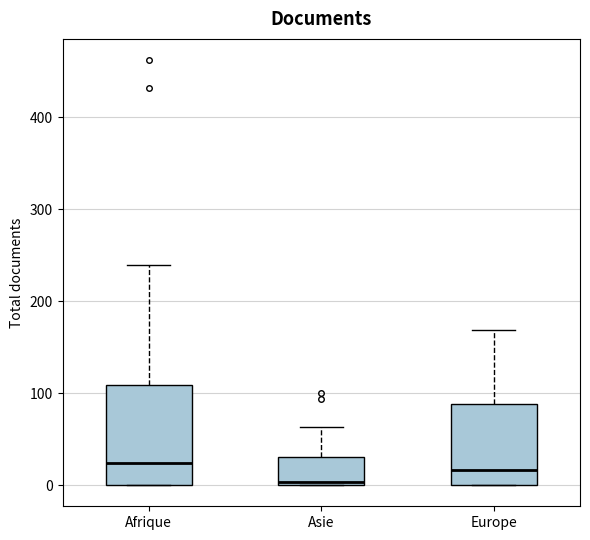

Where is the lower edge of the box for Afrique on the y-axis? The values are not printed on the chart, so give them approximately, as read against the axis.

0